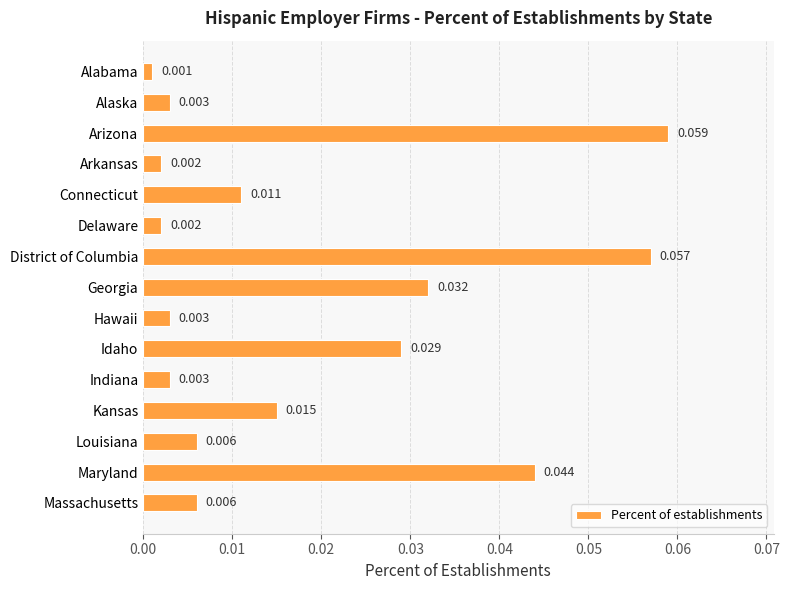

How many bars are there in total?

15